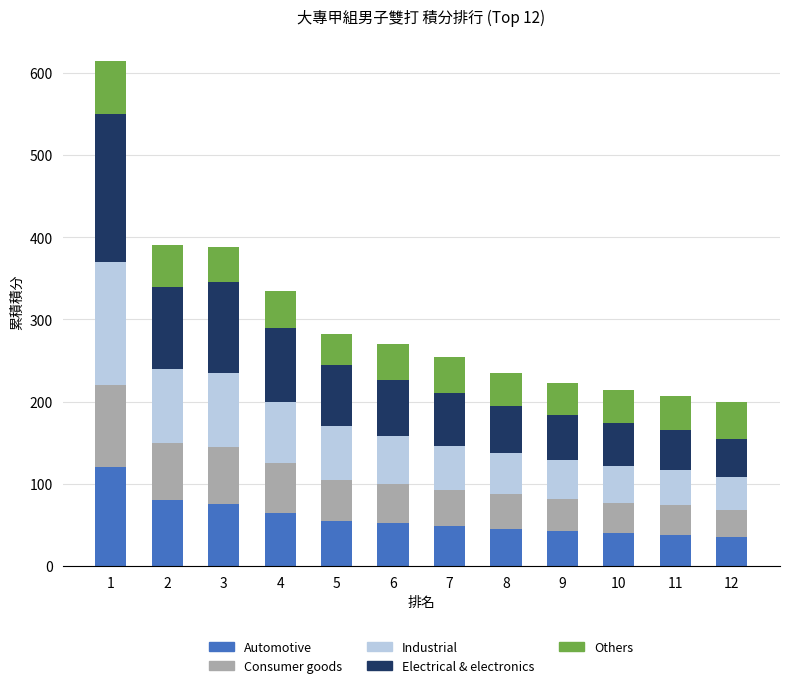

What is the value of the Automotive bar at the 2nd from the left?

80